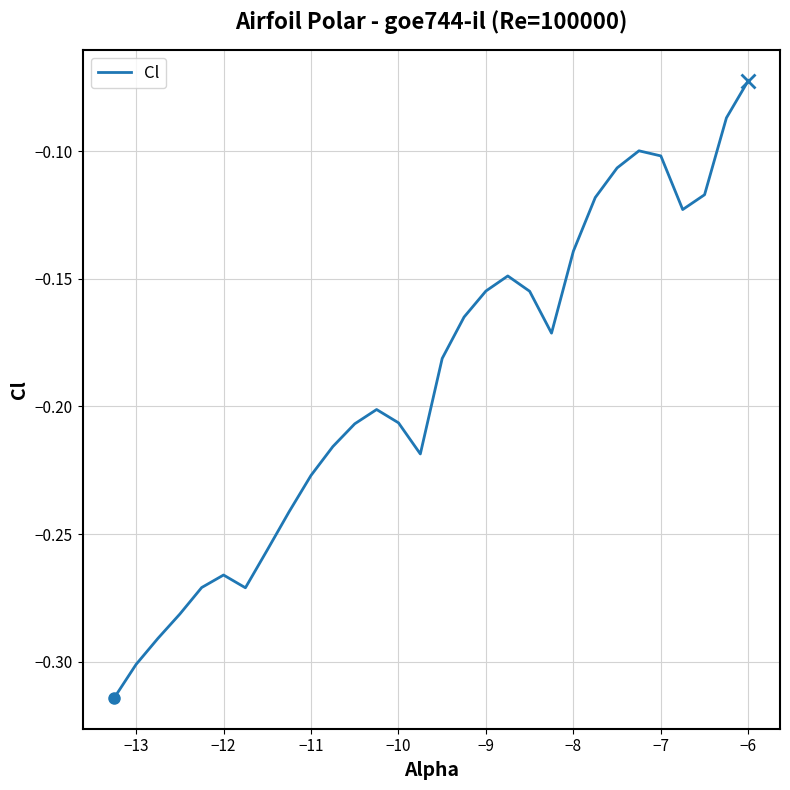

Does the chart display data point markers on the line(s)?

No